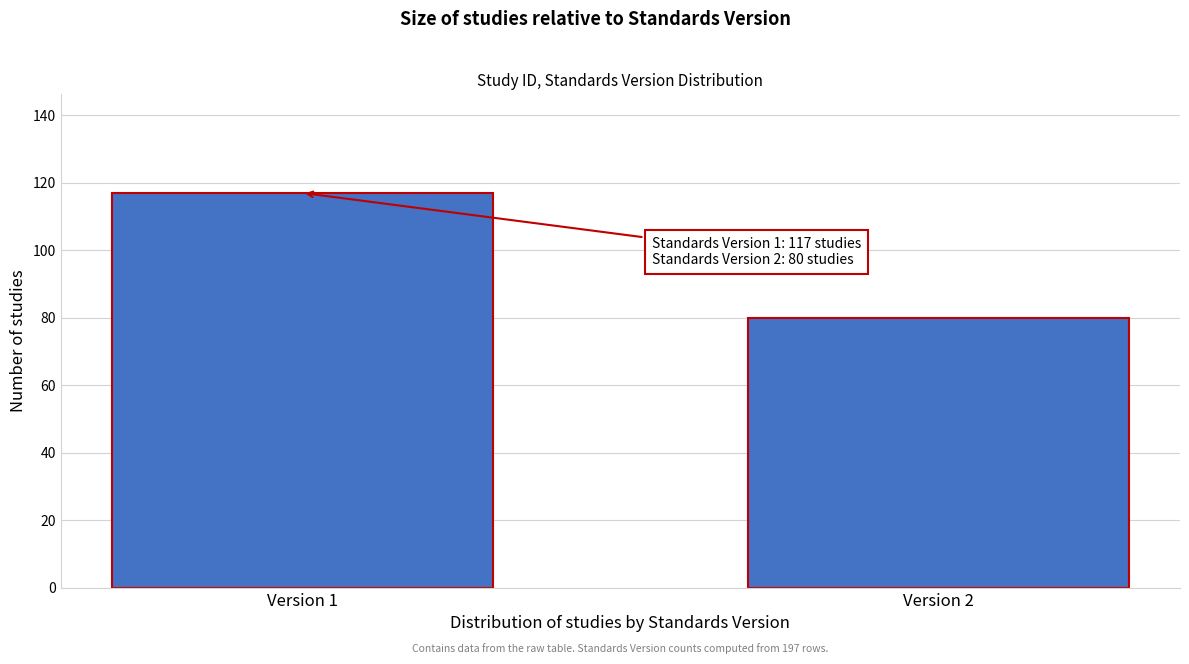

Reading right to left, extract all data points from this chart.

Version 2=80	Version 1=117